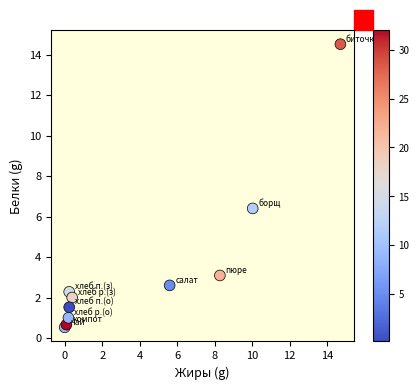

What Y value in the scatter plot is closest to 7?

6.4